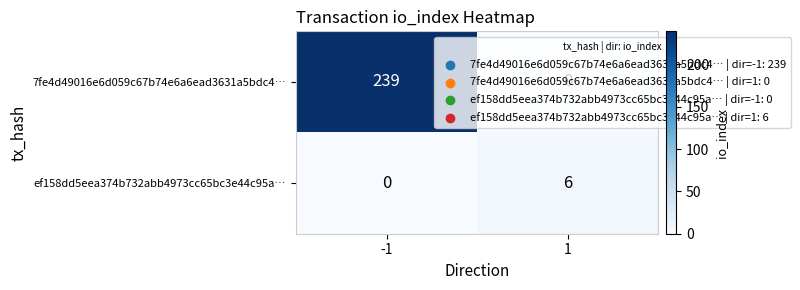

At -1, list the series in order from largest to smallest.

7fe4d49016e6d059c67b74e6a6ead3631a5bdc4…, ef158dd5eea374b732abb4973cc65bc3e44c95a…